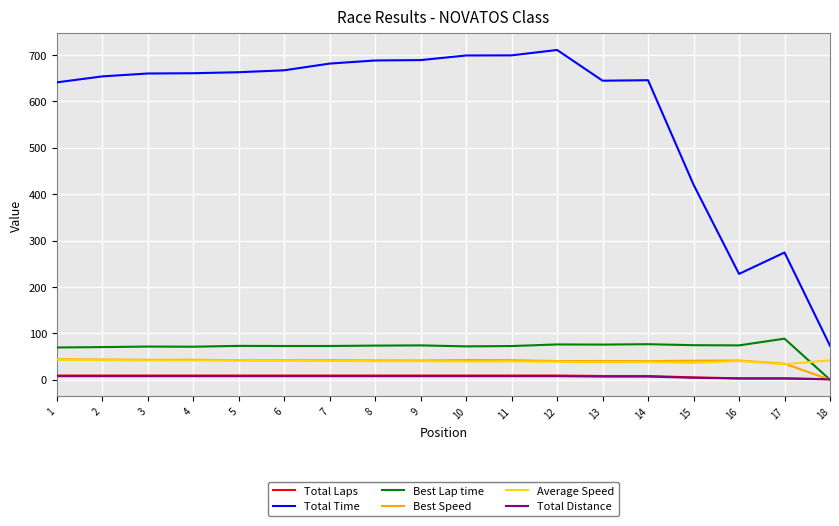

The value of Best Speed at 6 is 42.1. True or false?

True